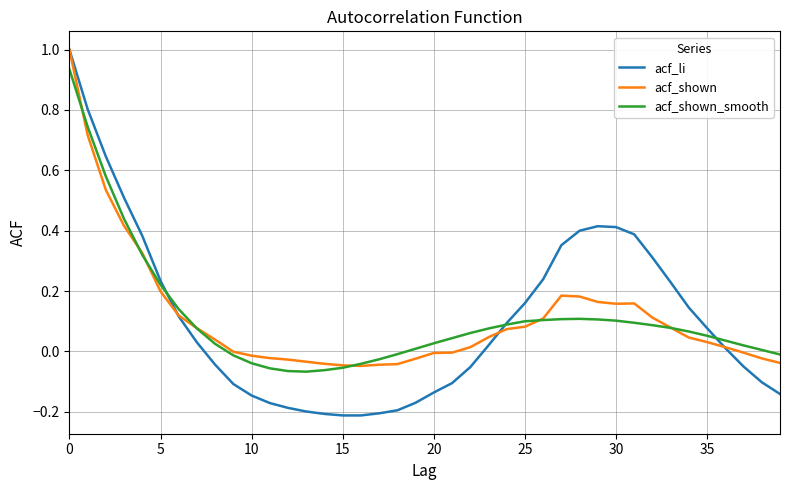

Which series ends up on top after the final intersection of acf_li and acf_shown?

acf_shown